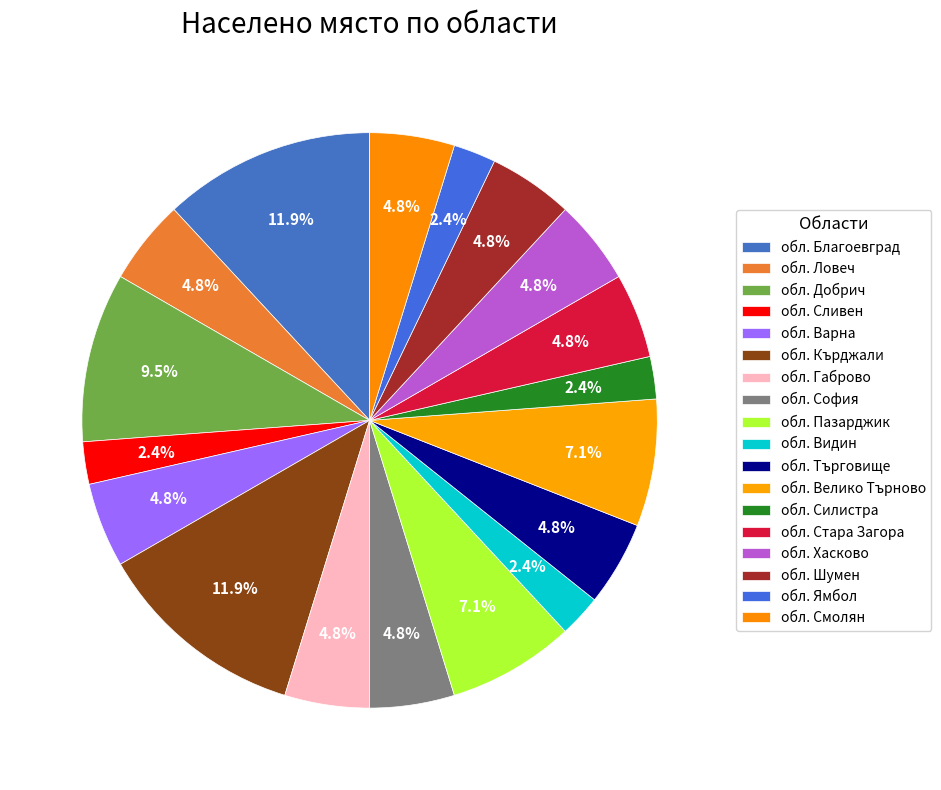

Do обл. Варна and обл. Смолян together represent more than half of the pie?

No